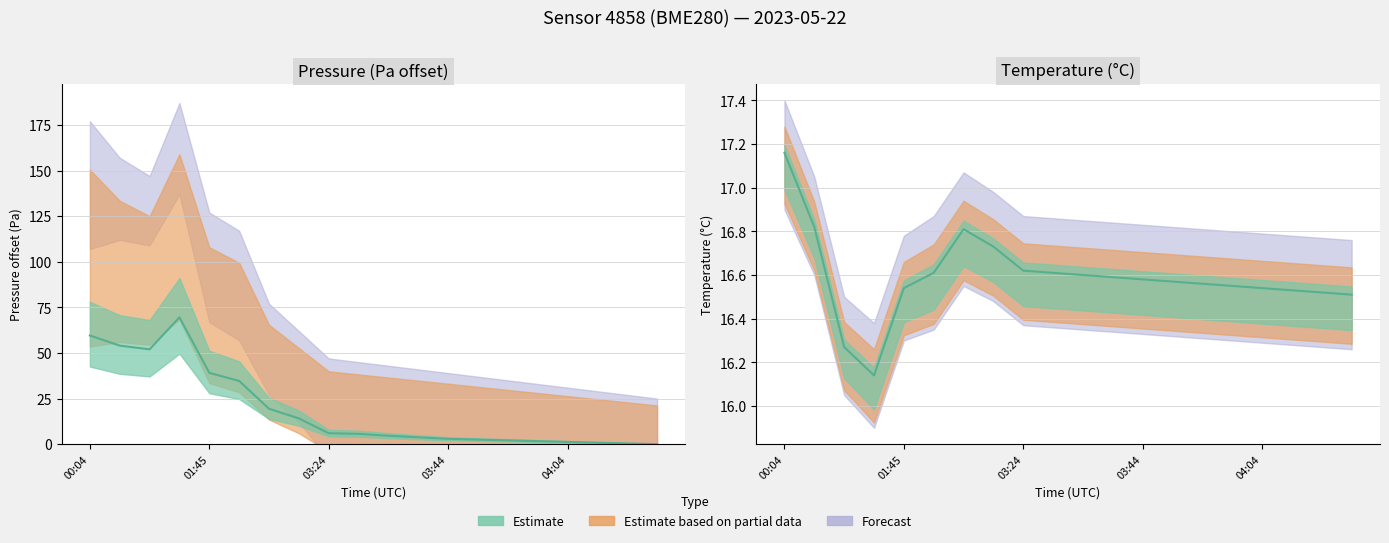

True or false: temperature and pressure cross at least once.

True